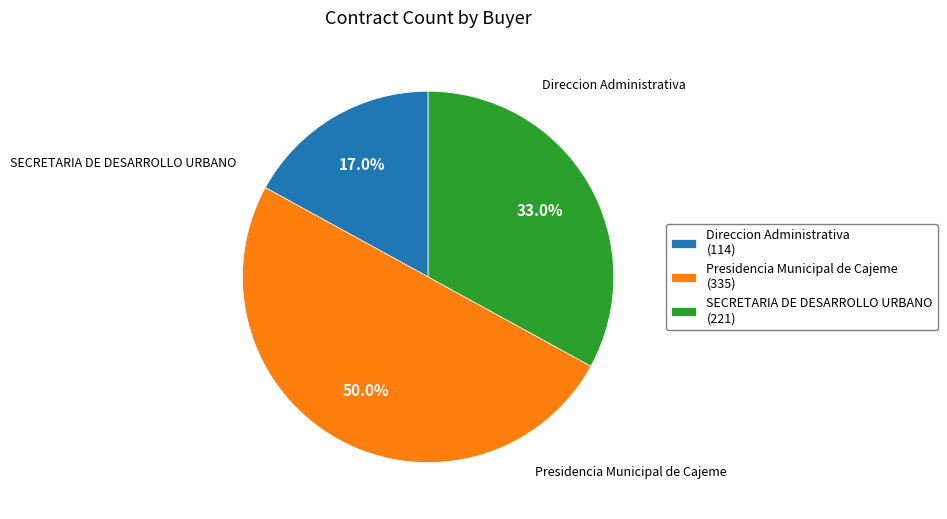

What portion of the pie excludes SECRETARIA DE DESARROLLO URBANO?

67.0%